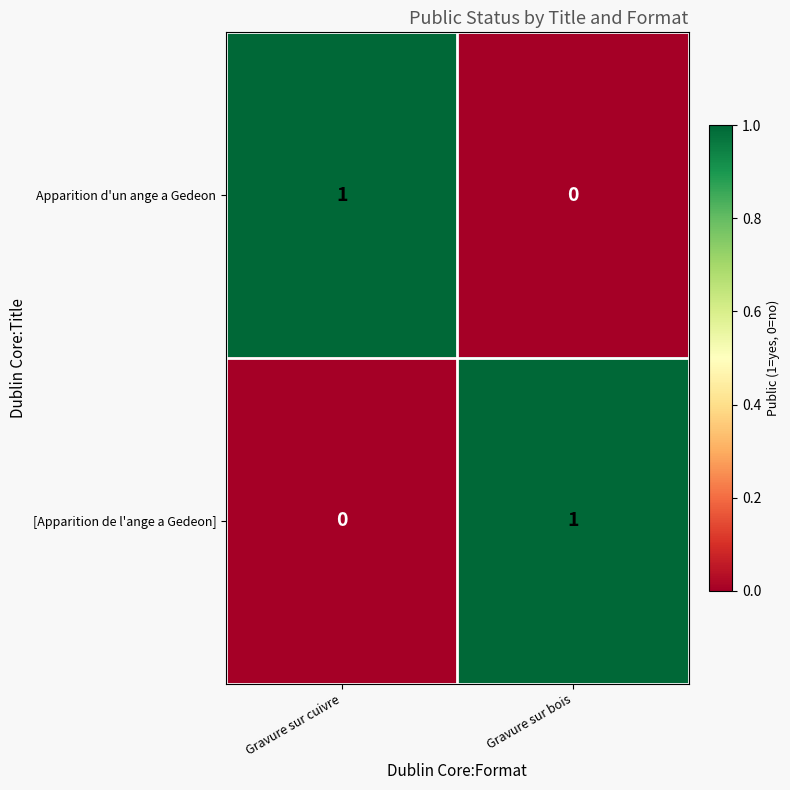

How many distinct data groups are displayed?

2